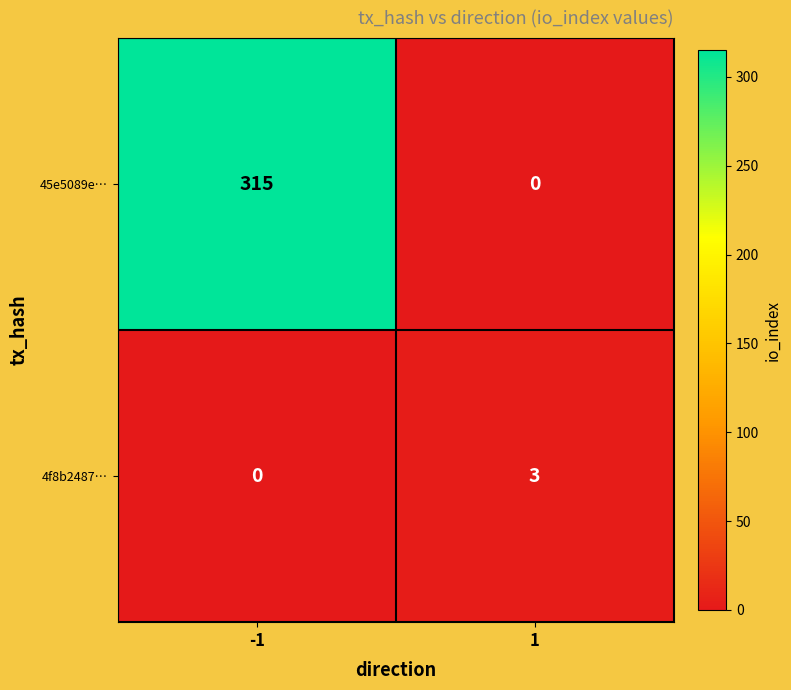

Reading right to left, transcribe all the data shown in this chart.

45e5089e…: 0	315
4f8b2487…: 3	0